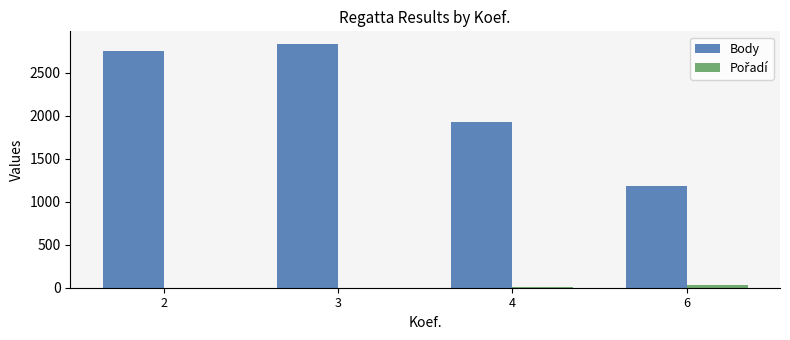

At which category is the sum across all series the highest?

3